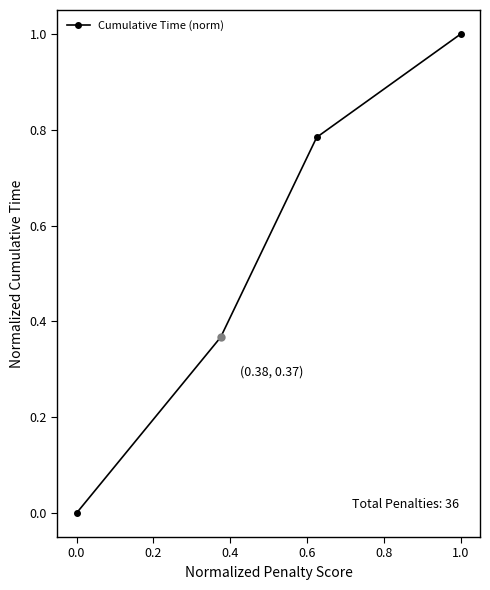

True or false: the data has more than 1 interior local peaks.

False